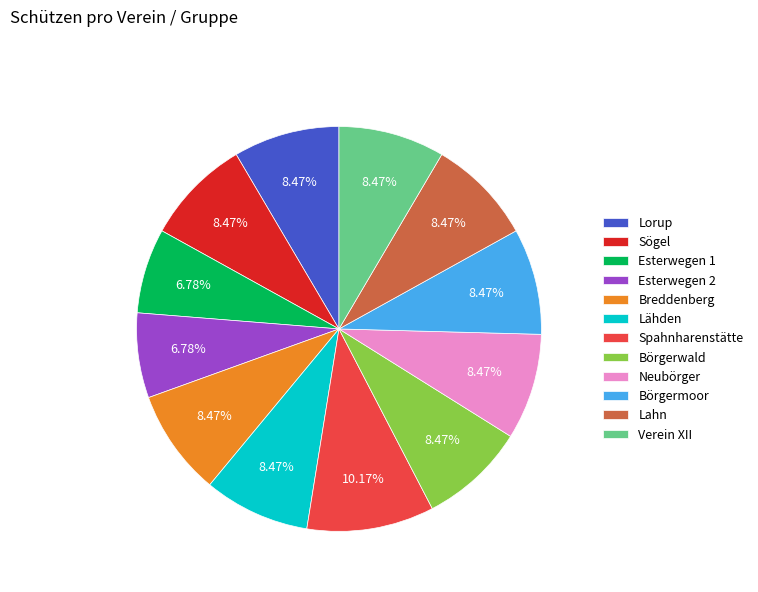

What percentage is NOT represented by Börgermoor?

91.5%